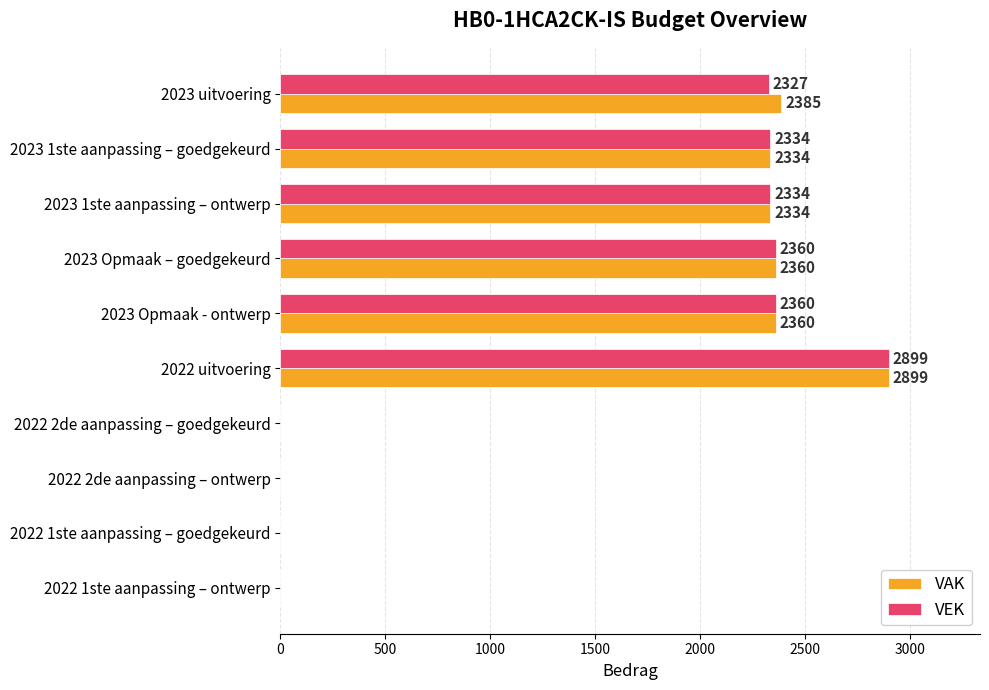

The value of VAK at 2023 uitvoering is 2385. True or false?

True